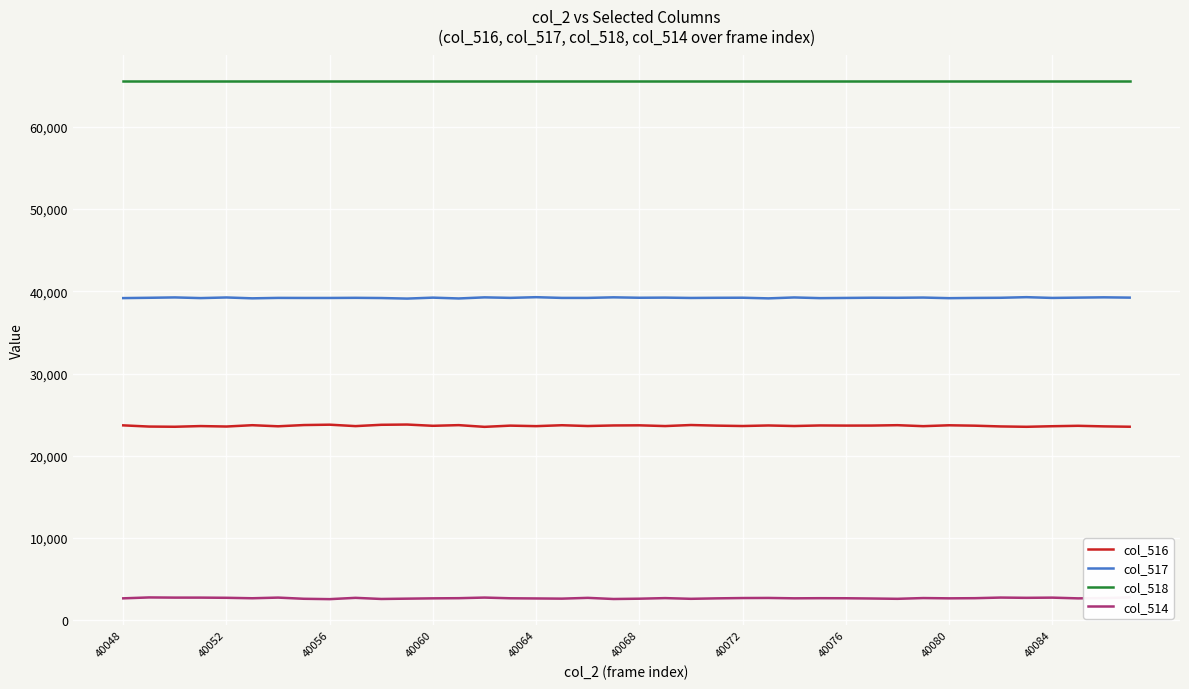

True or false: col_517 and col_518 intersect in this chart.

False